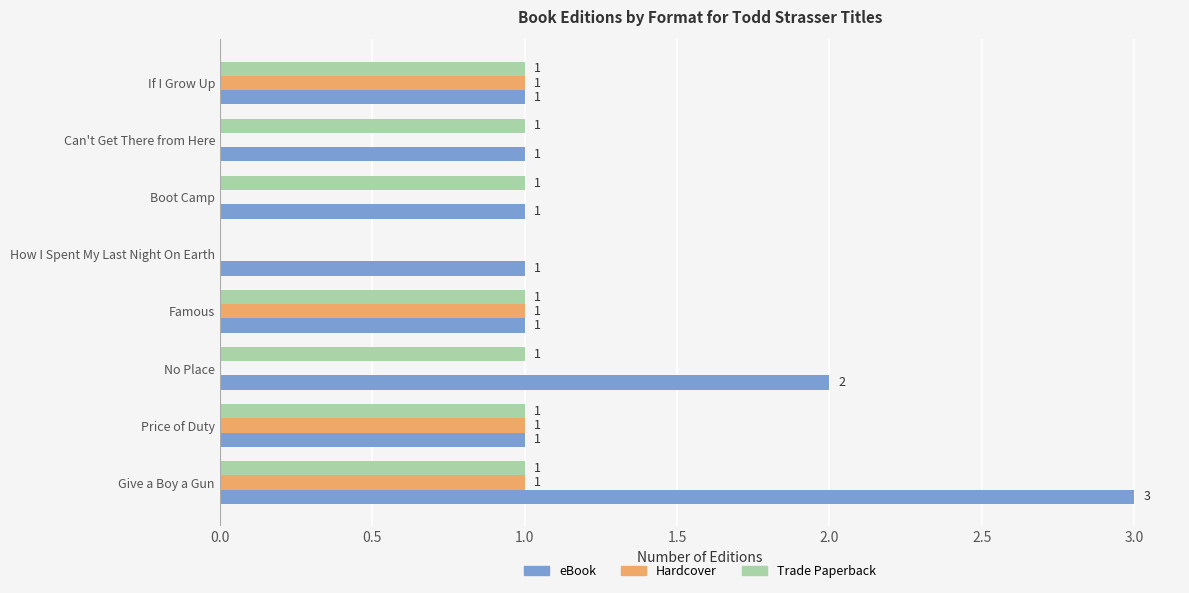

Where is eBook nearest to the value 2?

No Place